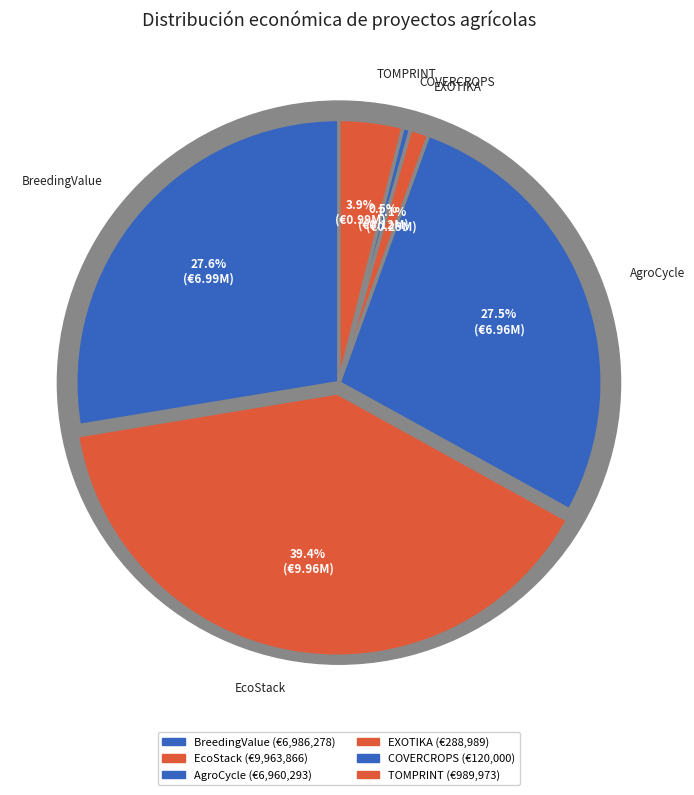

How many slices are in this pie chart?

6